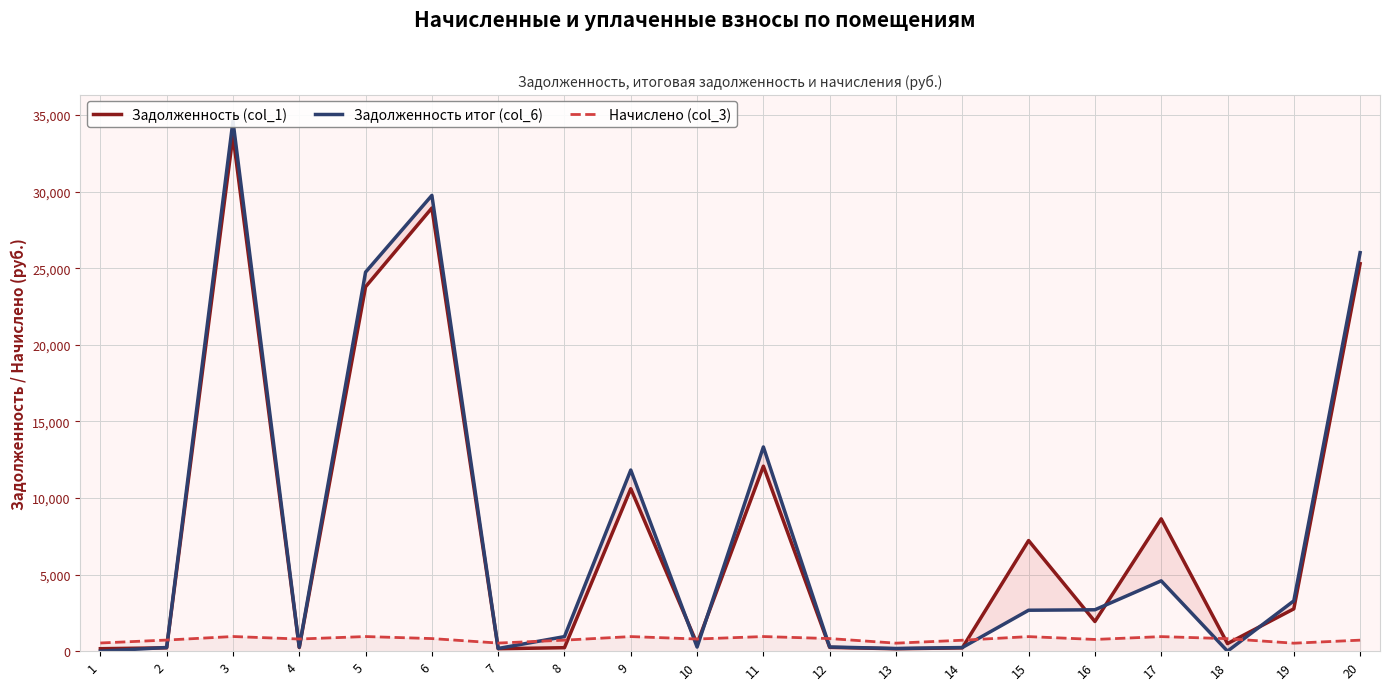

List the labels in order of Начислено (col_3) value, smallest first.

19, 13, 7, 1, 14, 8, 20, 2, 16, 4, 10, 18, 6, 12, 15, 17, 9, 5, 11, 3